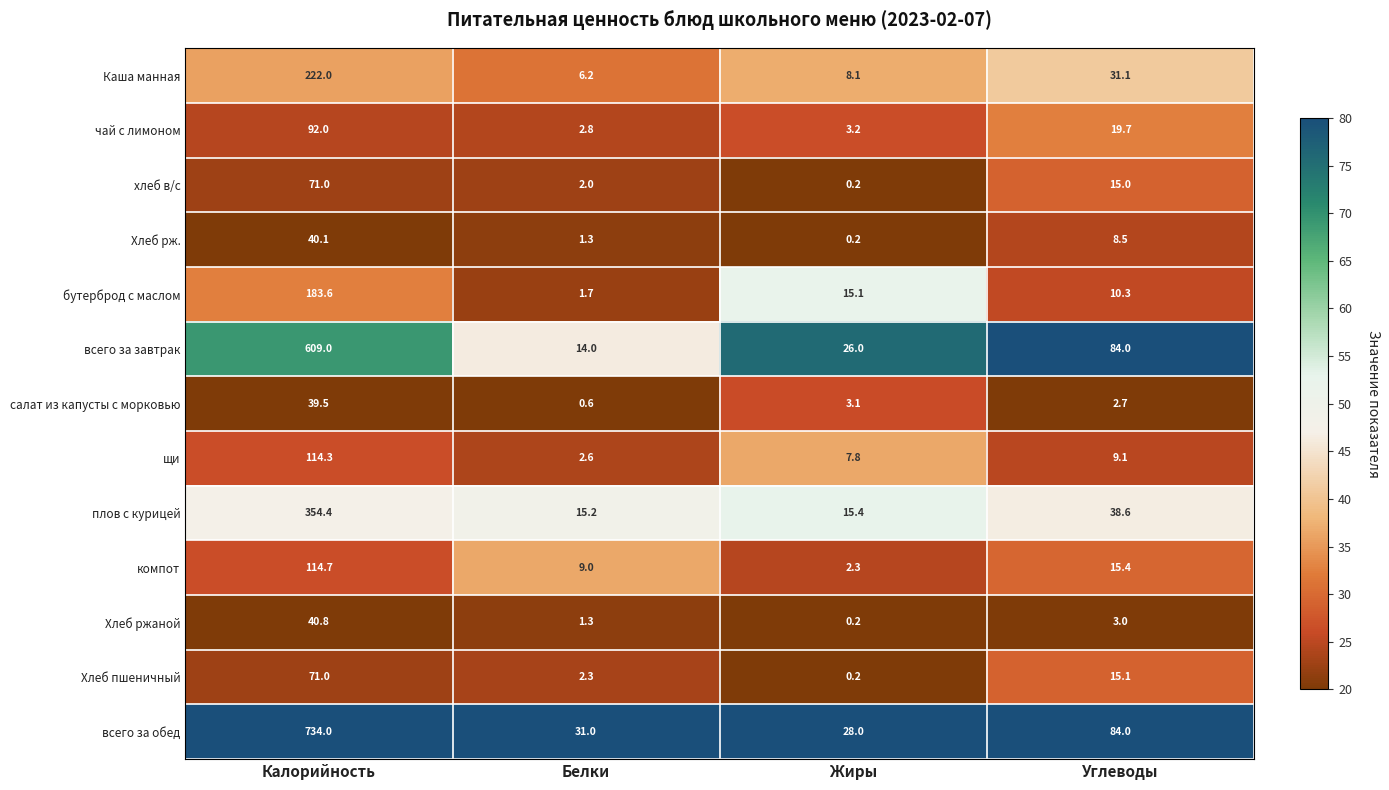

What is the spread (max minus min) of values at Углеводы?

81.3